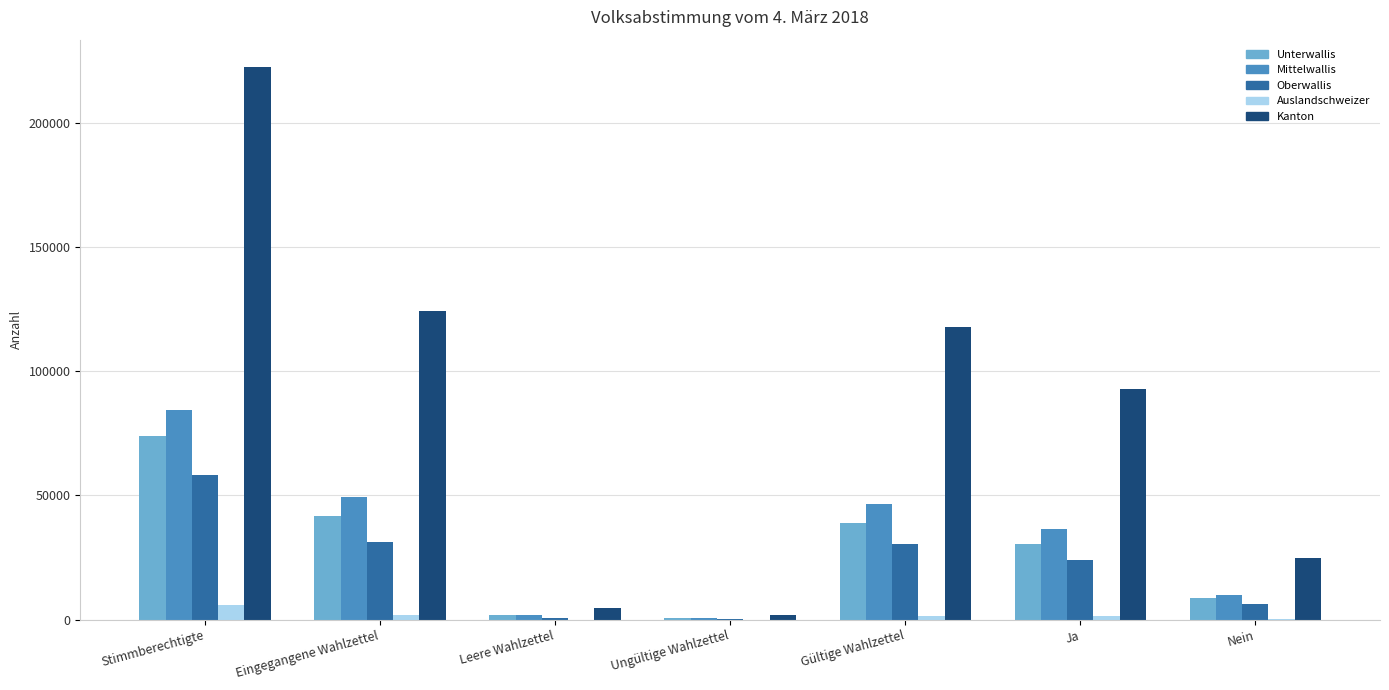

The Kanton series shows 124271 at Eingegangene Wahlzettel. True or false?

True